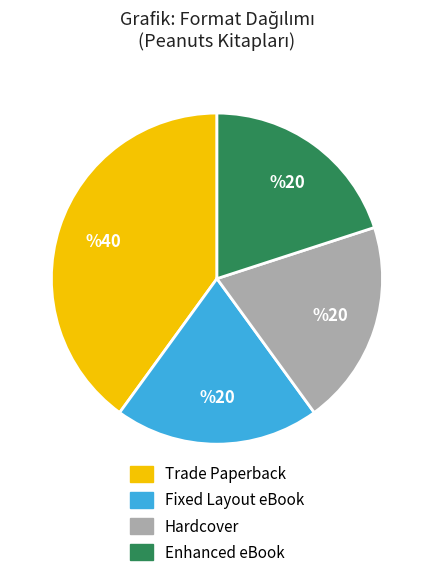

Is there any slice that represents more than half of the pie?

No